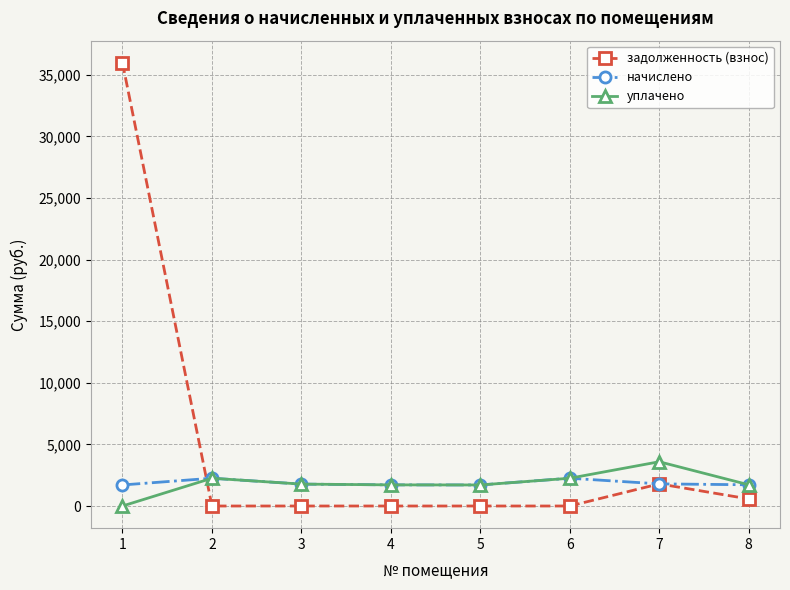

Read the уплачено value at 7.

3592.7